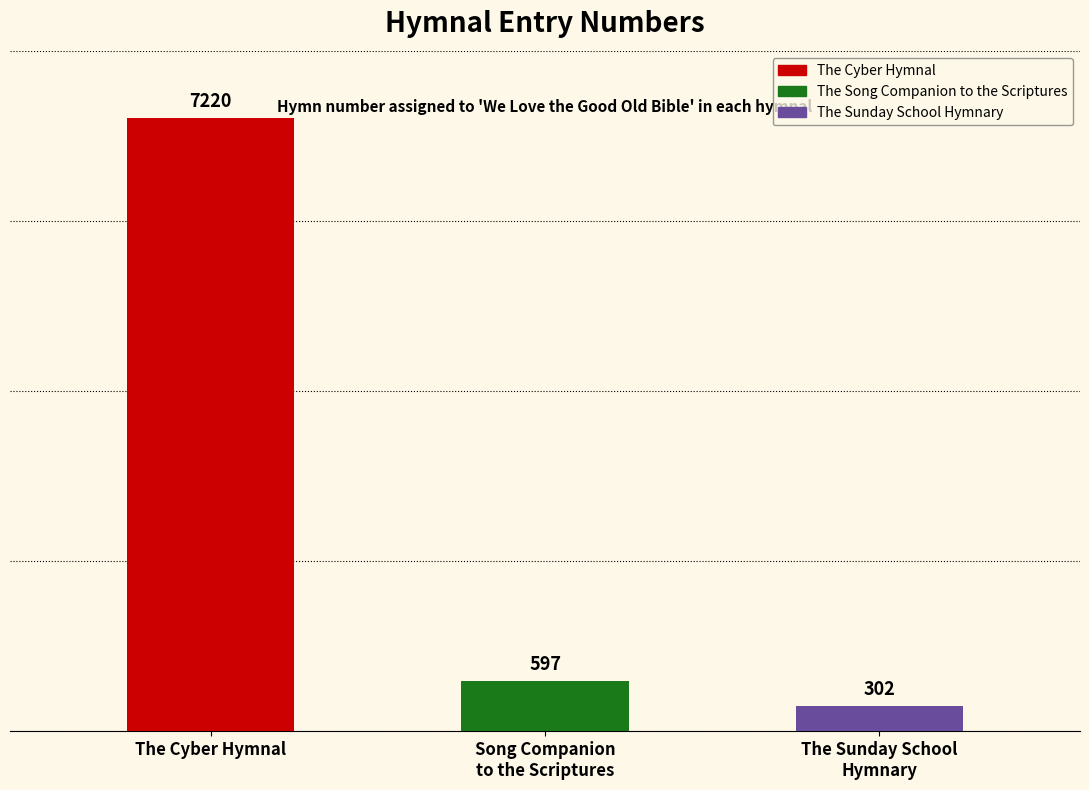

Which label corresponds to the smallest value in the chart?

The Sunday School Hymnary